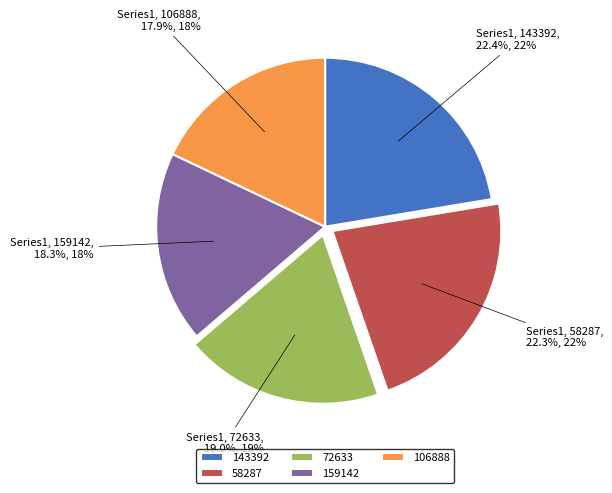

What is the ratio of the value at 58287 to the value at 72633?

1.2